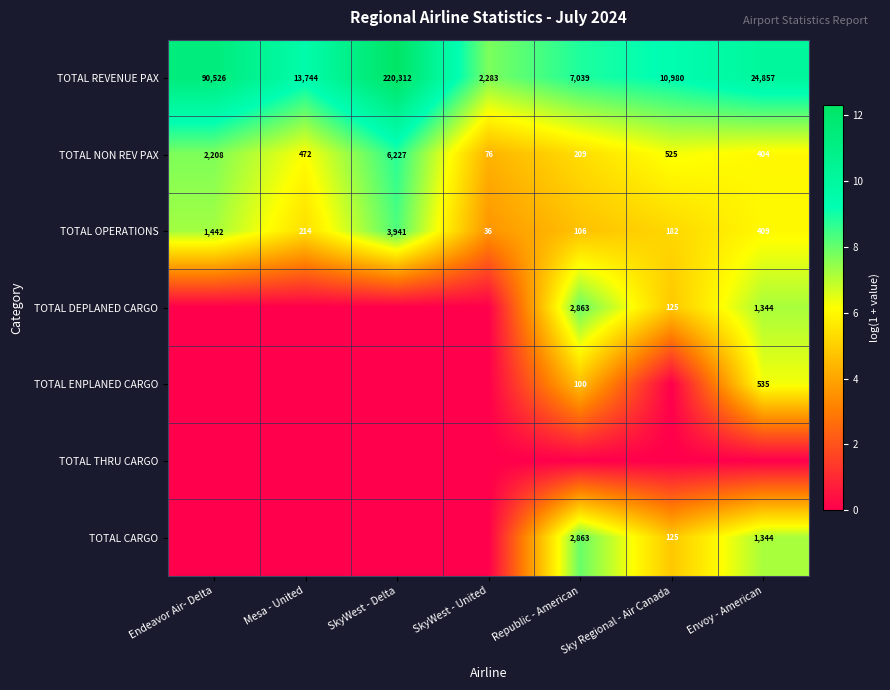

At which label is TOTAL NON REV PAX closest to 3151?

Endeavor Air- Delta